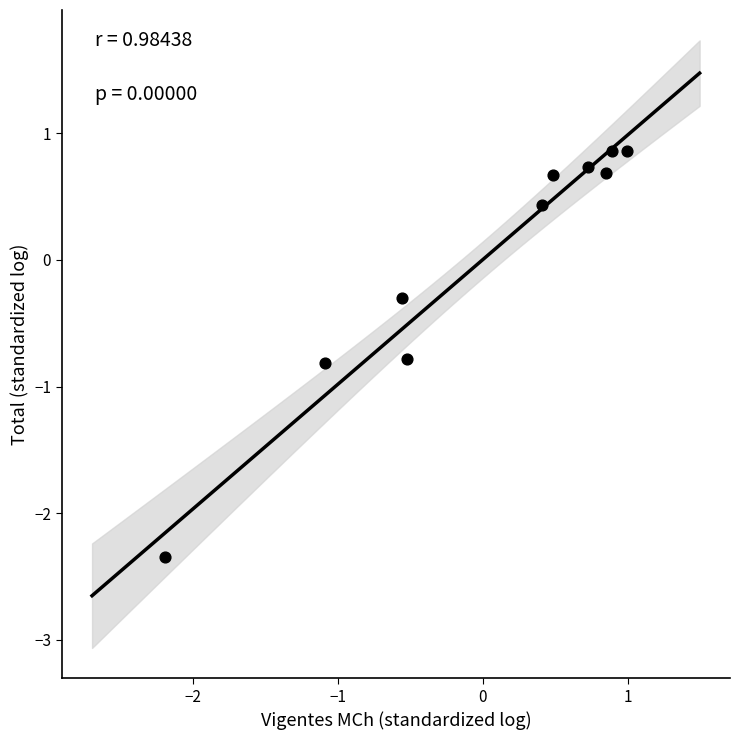

What Y value in the scatter plot is closest to 0?

-0.3